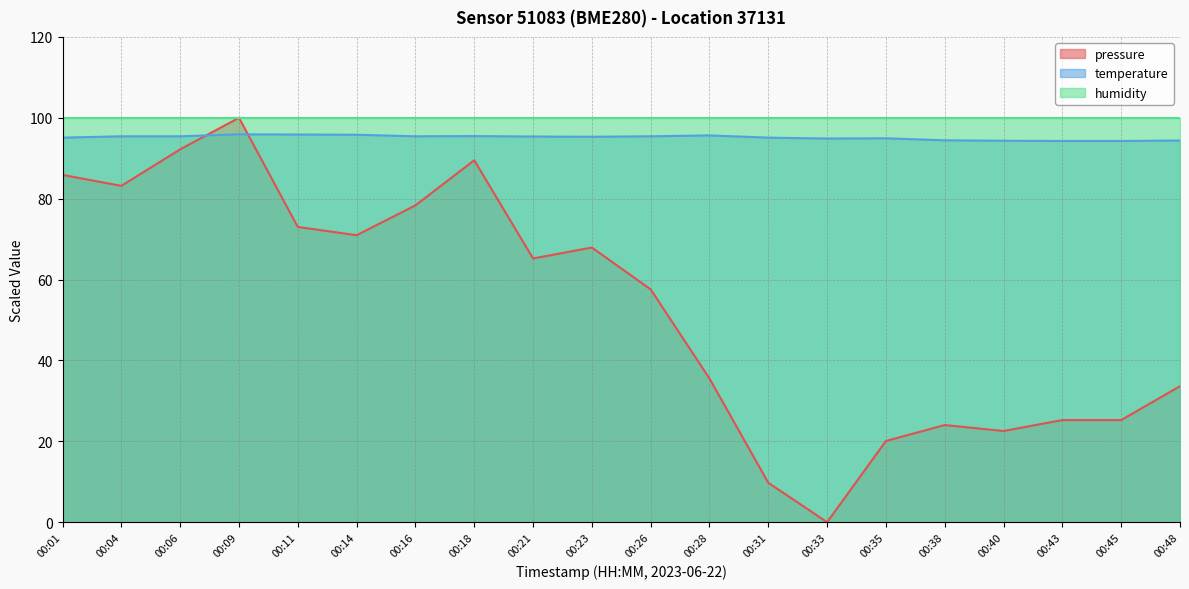

Rank the categories by temperature value from lowest to highest.

00:43, 00:45, 00:40, 00:48, 00:38, 00:33, 00:35, 00:01, 00:31, 00:23, 00:21, 00:04, 00:06, 00:16, 00:26, 00:18, 00:28, 00:14, 00:11, 00:09